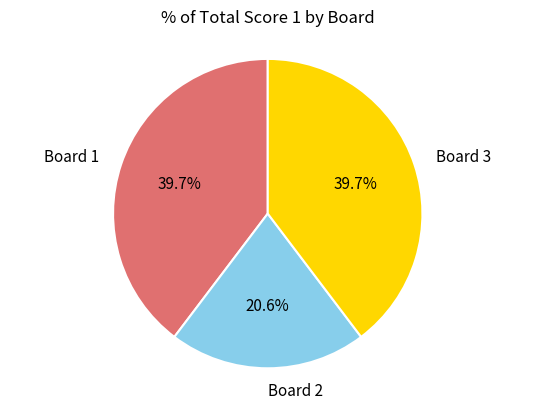

Is there a majority slice in this chart?

No